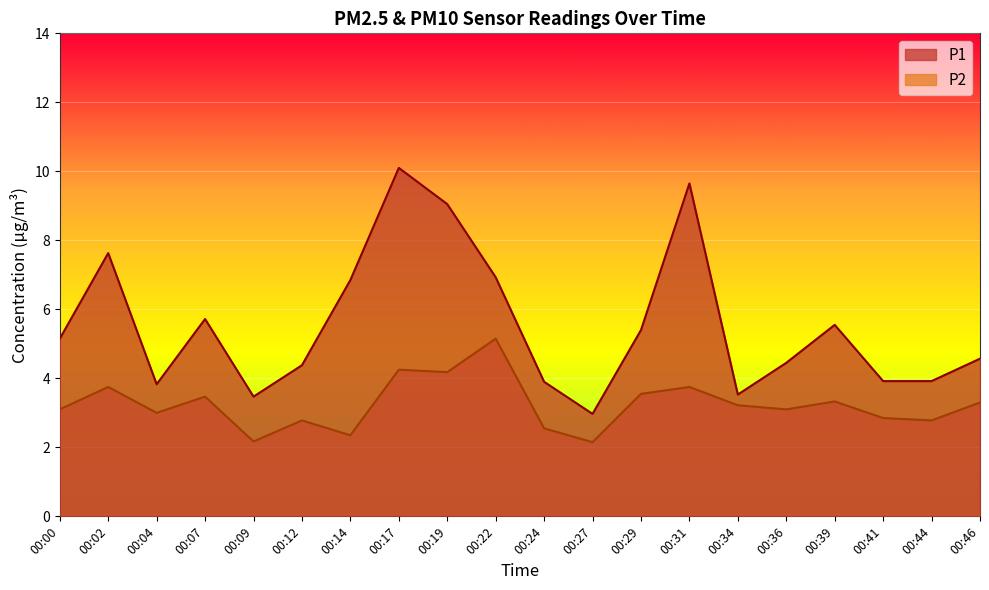

Which series has the largest total across all categories?

P1